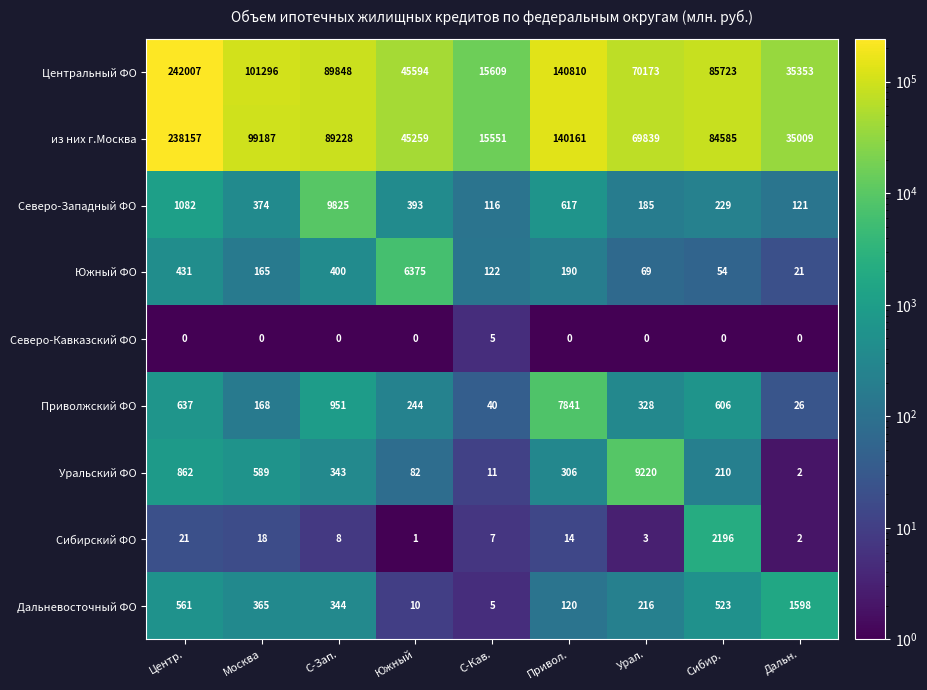

What is the difference between the Уральский ФО values at Центр. and Сибир.?

652